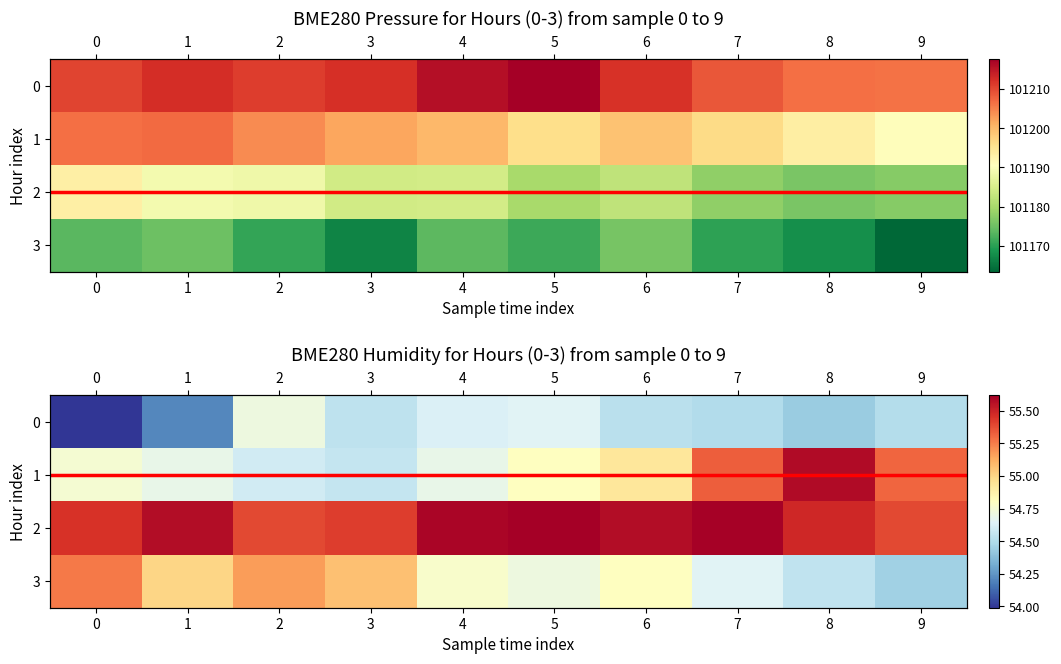

True or false: Hour 3 has a value of 101173.5 at 0.

True